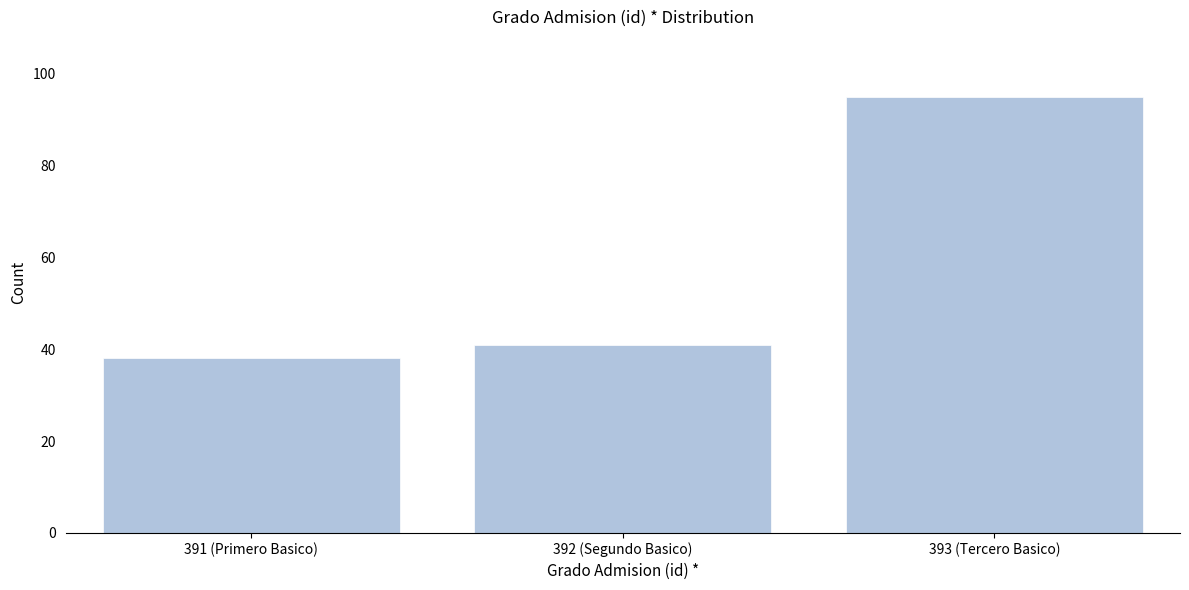

Reading left to right, list all the values displayed in this chart.

38	41	95